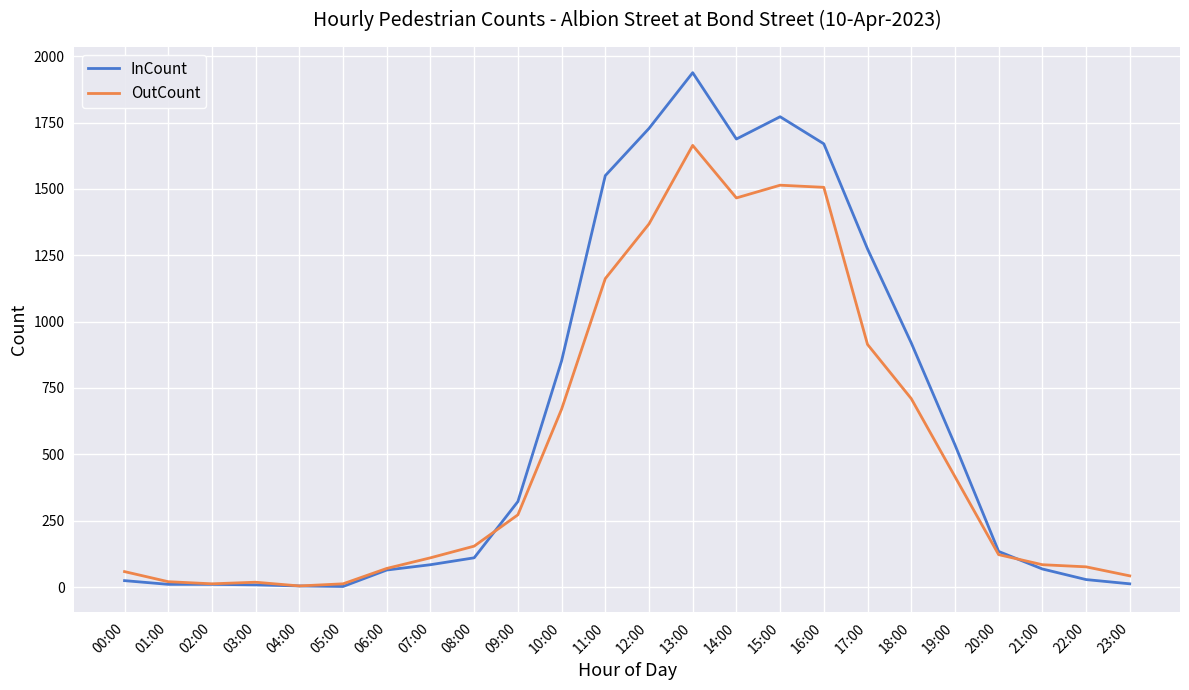

List the series in order of their overall mean, highest first.

InCount, OutCount